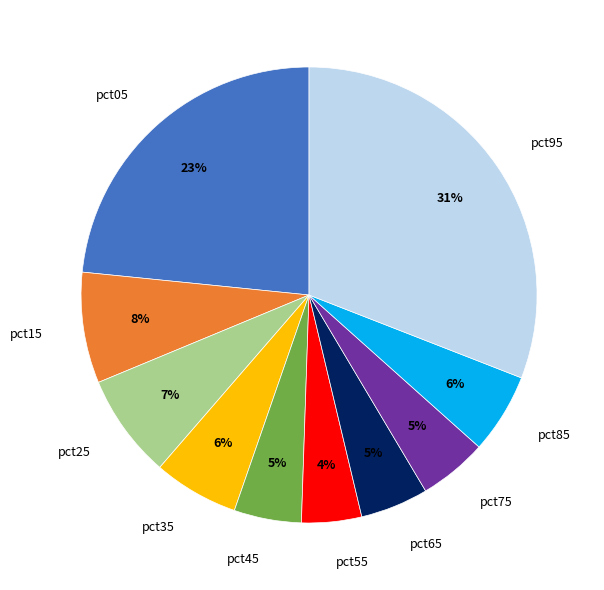

To the nearest percent, what portion does pct85 represent?

6%